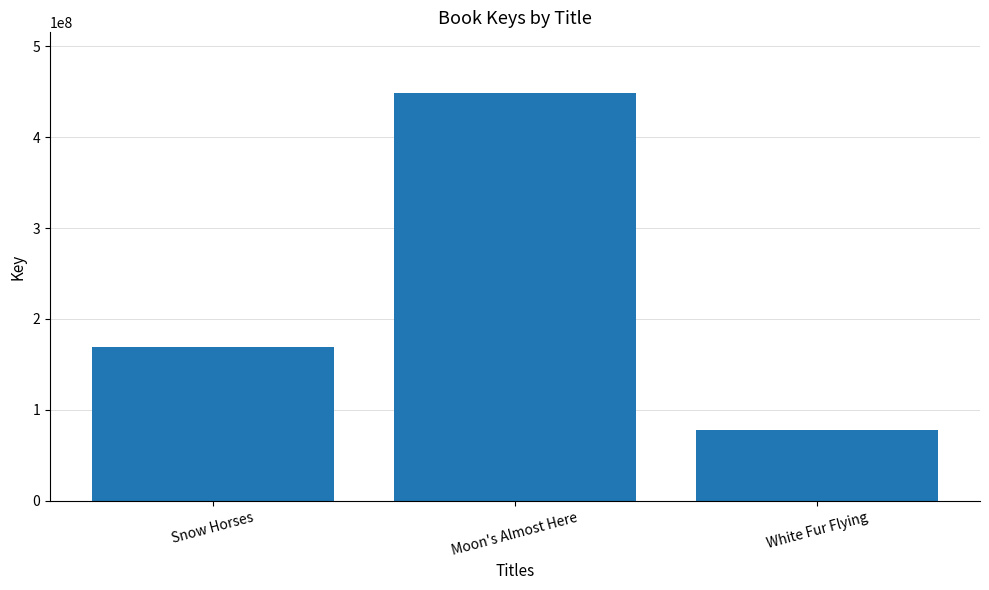

What is the label of the 1st bar from the right?

White Fur Flying